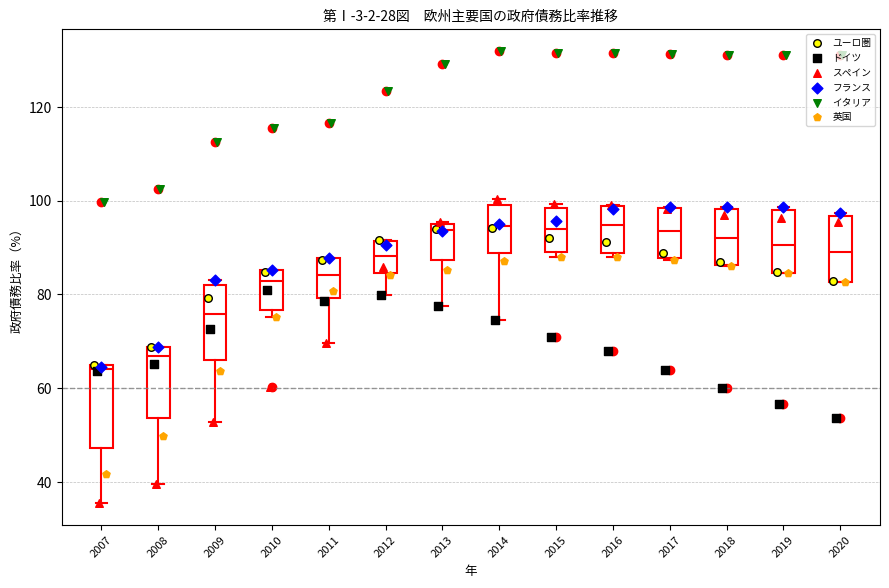

Where does the median line of the box at x = 2018 sit on the y-axis? The values are not printed on the chart, so give them approximately, as read against the axis.

92